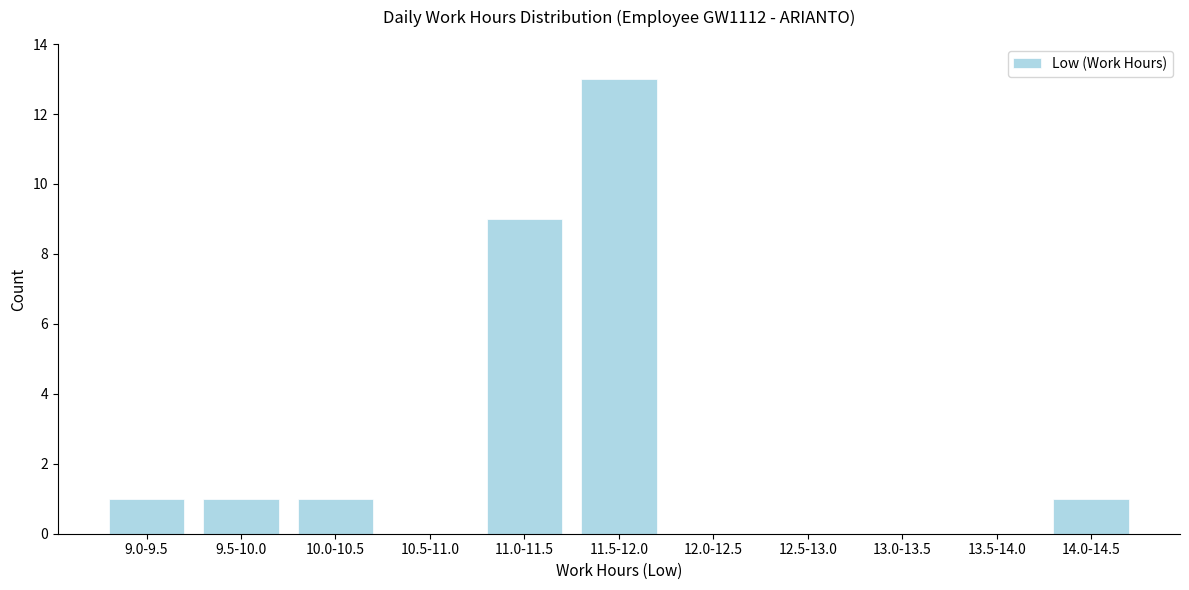

Reading left to right, list all the values displayed in this chart.

9.0-9.5=1	9.5-10.0=1	10.0-10.5=1	10.5-11.0=0	11.0-11.5=9	11.5-12.0=13	12.0-12.5=0	12.5-13.0=0	13.0-13.5=0	13.5-14.0=0	14.0-14.5=1